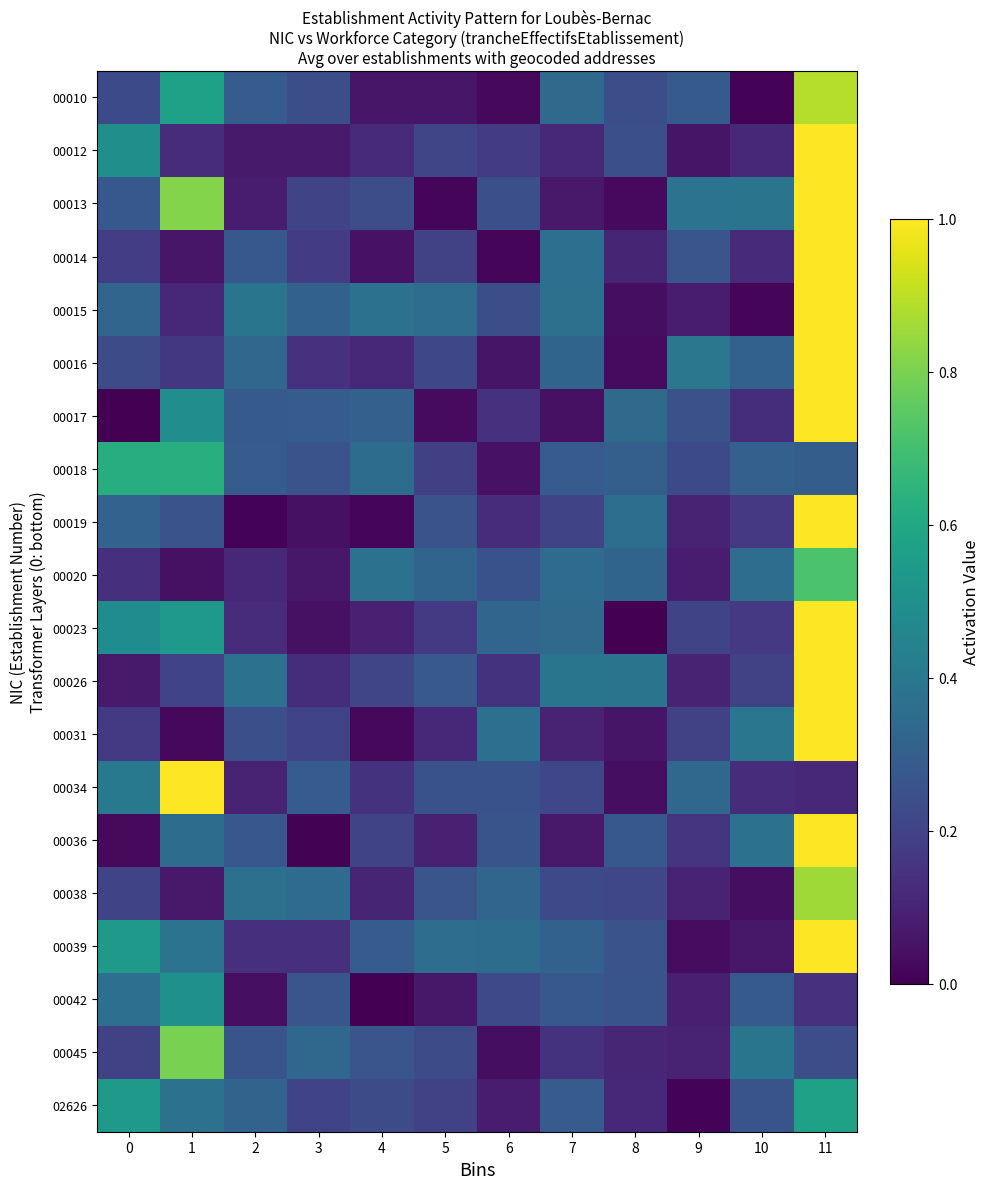

At how many categories does at least one series exceed 0?

12